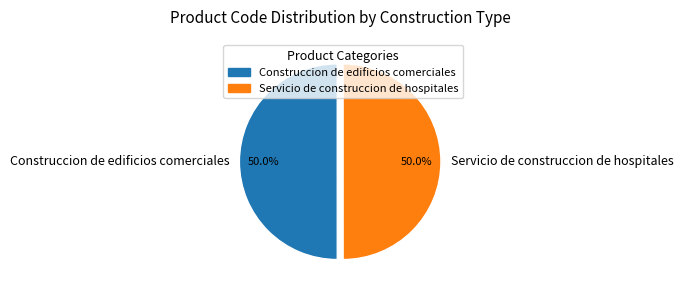

Is the sum of Construccion de edificios comerciales and Servicio de construccion de hospitales greater than half?

Yes